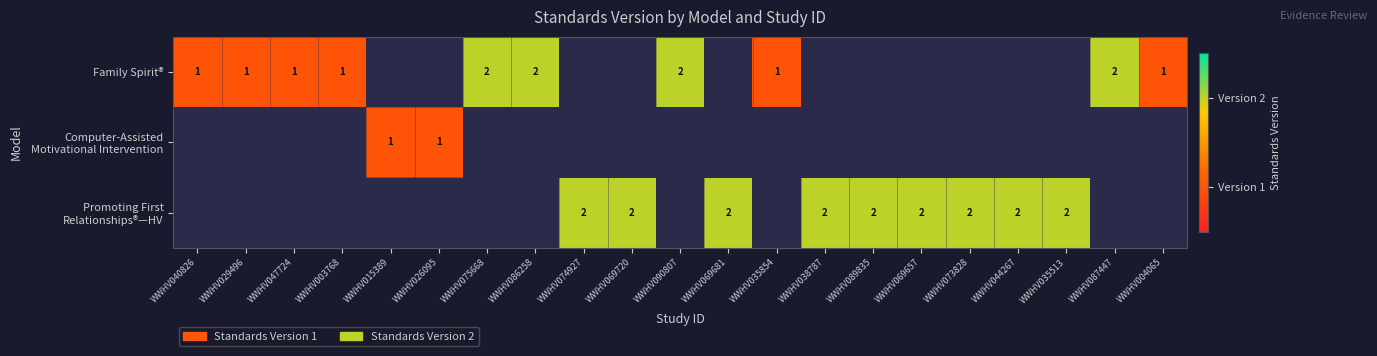

Count the number of data series in this chart.

3